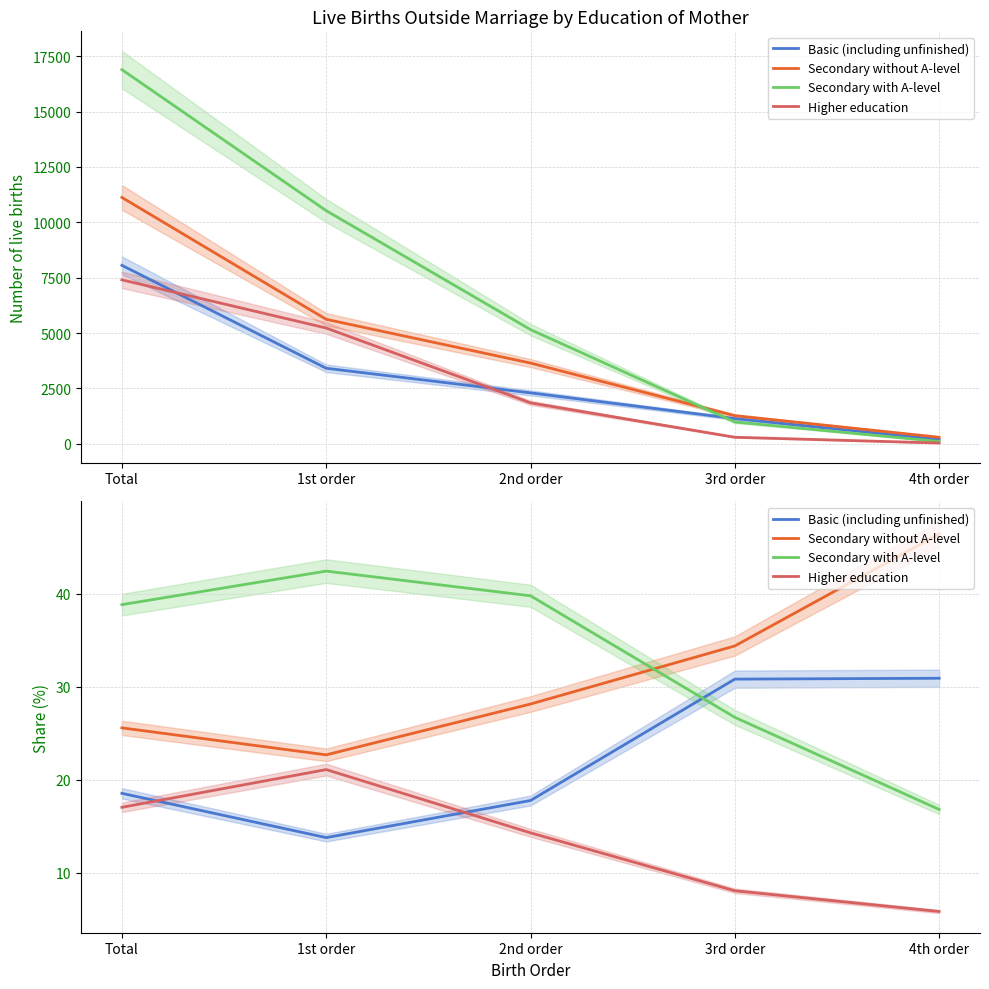

What is the average value of the Basic (including unfinished) series?

22.4